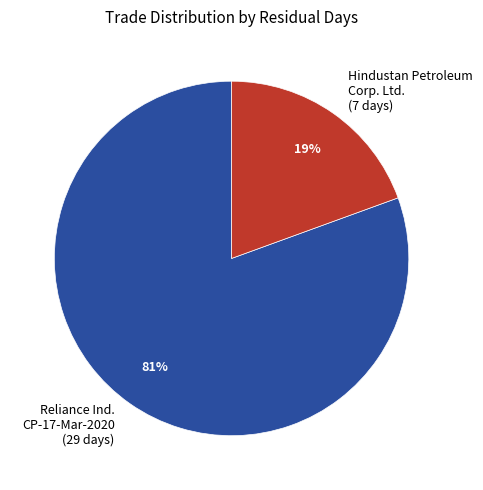

Count the number of slices in the pie.

2